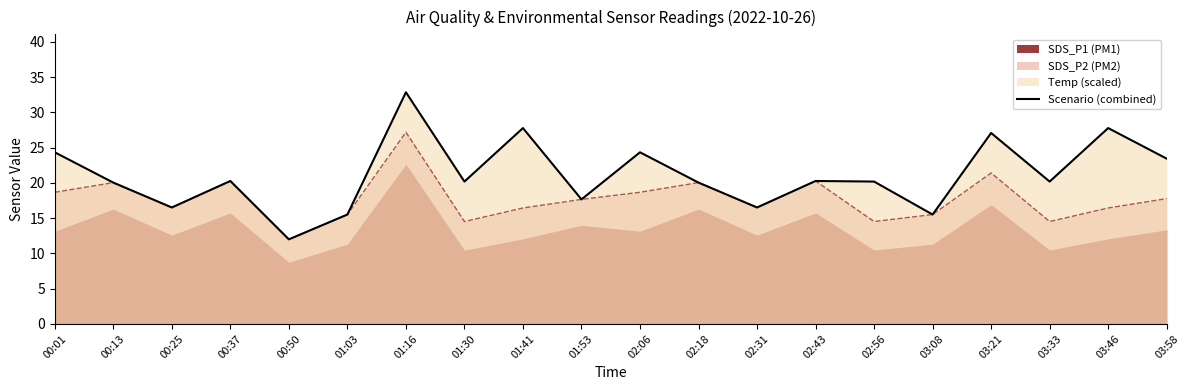

What is the change in value from 03:46 to 03:58?

-4.3